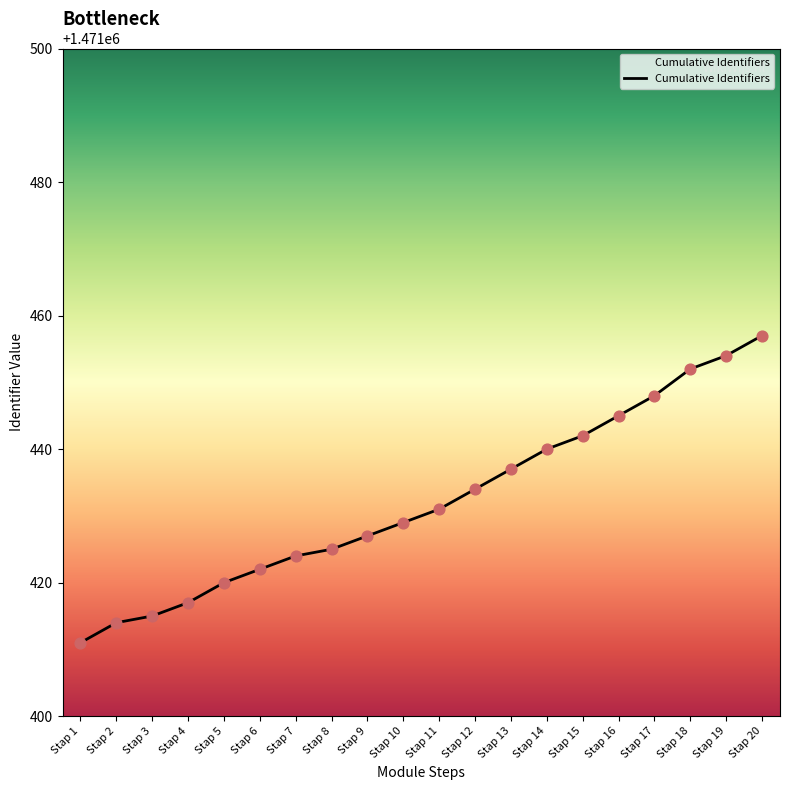

Approximately how many times larger is the value at Stap 6 compared to Stap 15?

1.0